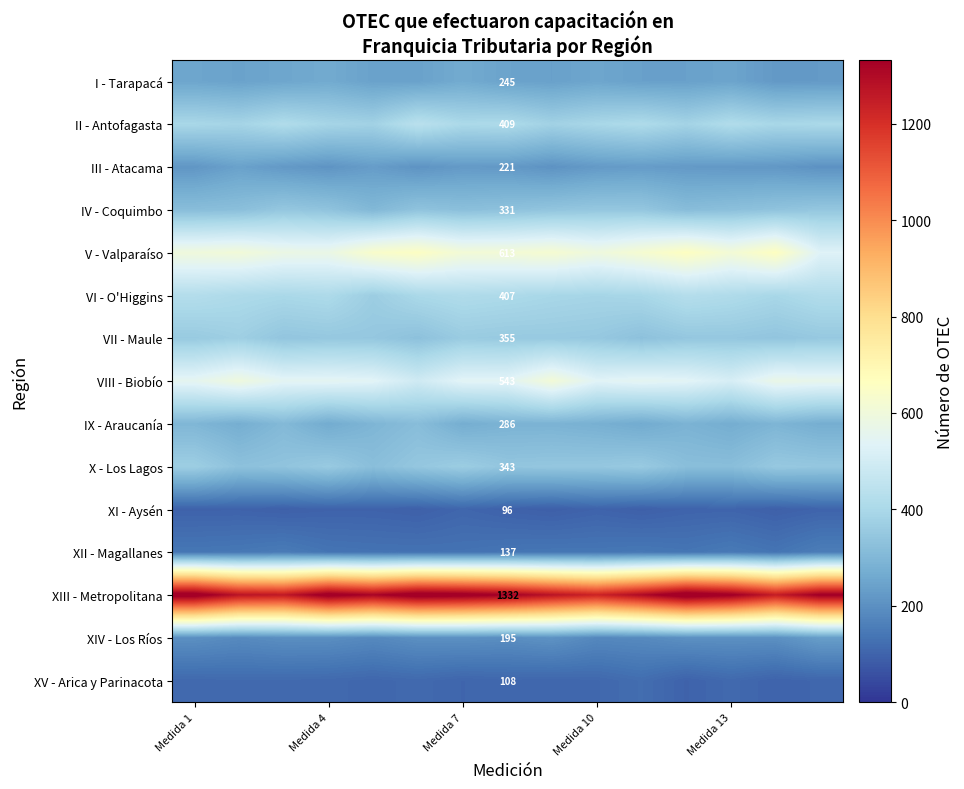

How many distinct data groups are displayed?

15